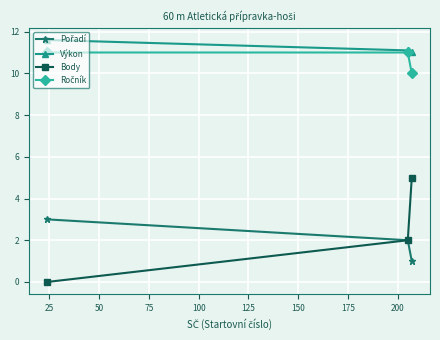

Which series has the widest spread of values?

Body